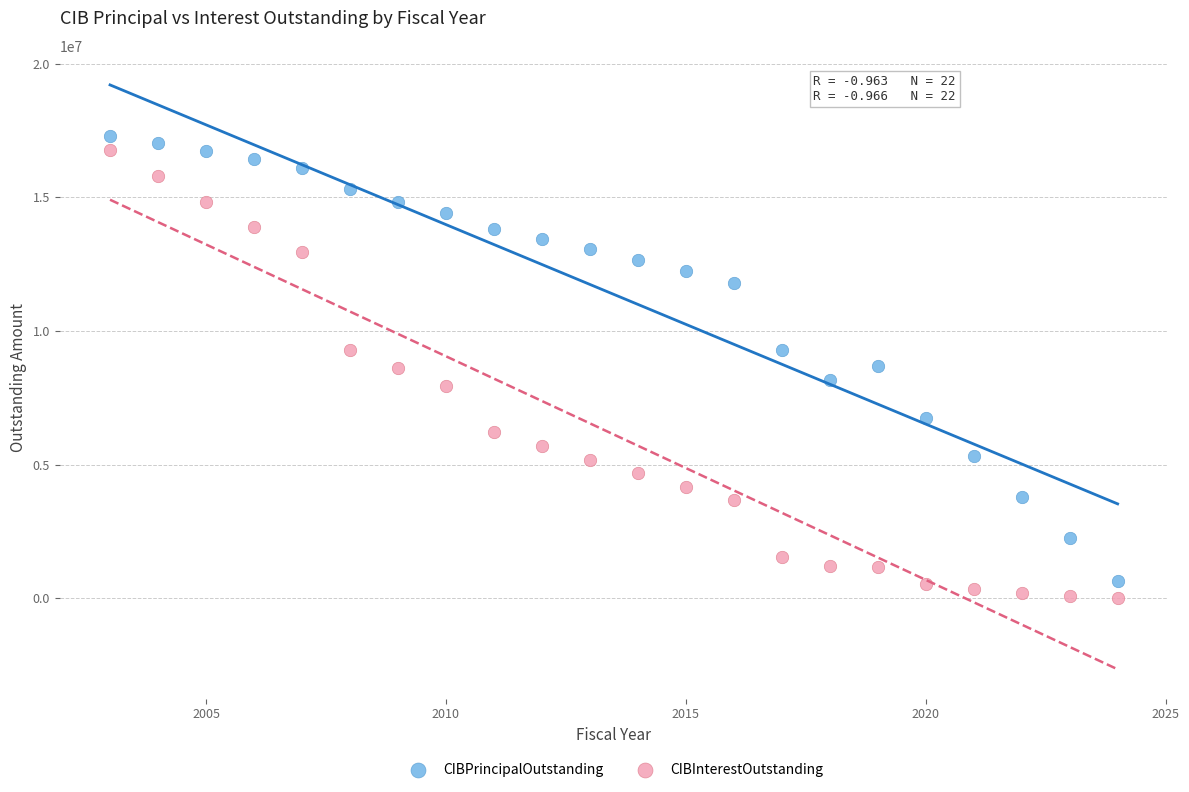

What are all the series names shown in the legend?

CIBPrincipalOutstanding, CIBInterestOutstanding